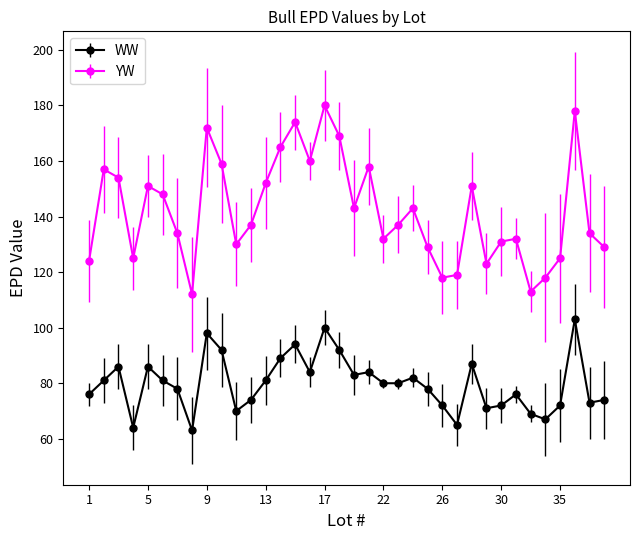

How many interior local peaks does the YW series have?

10